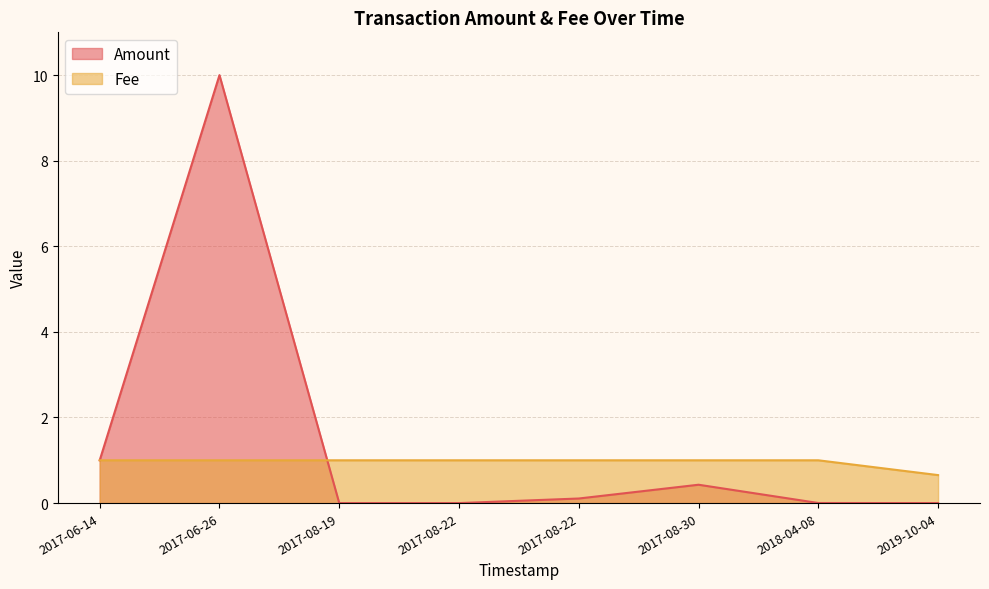

What is the difference between the highest and lowest values at 2017-08-19?

1.0